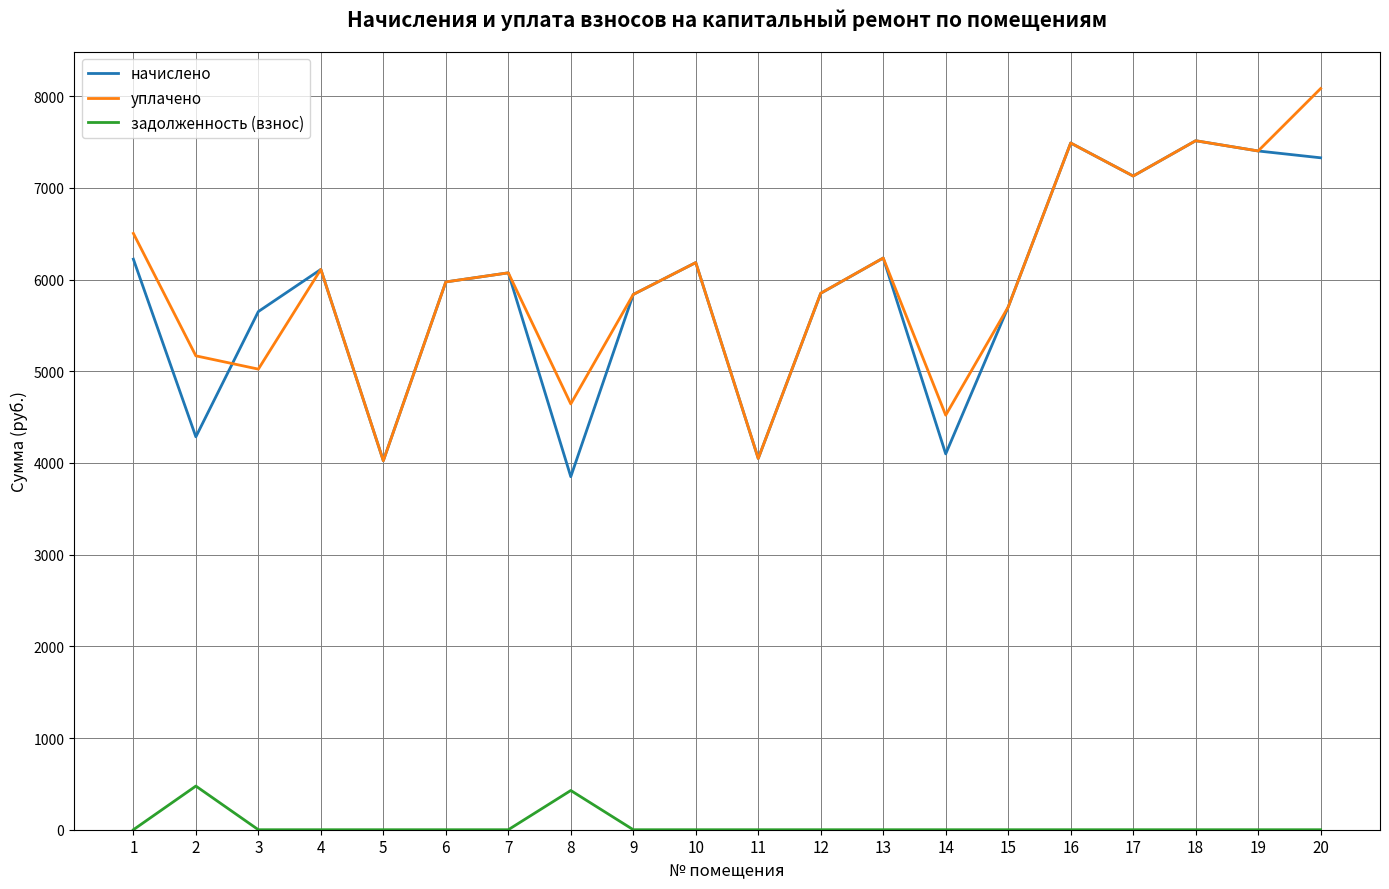

What is the difference between the second highest and minimum values in the задолженность (взнос) series?

427.8